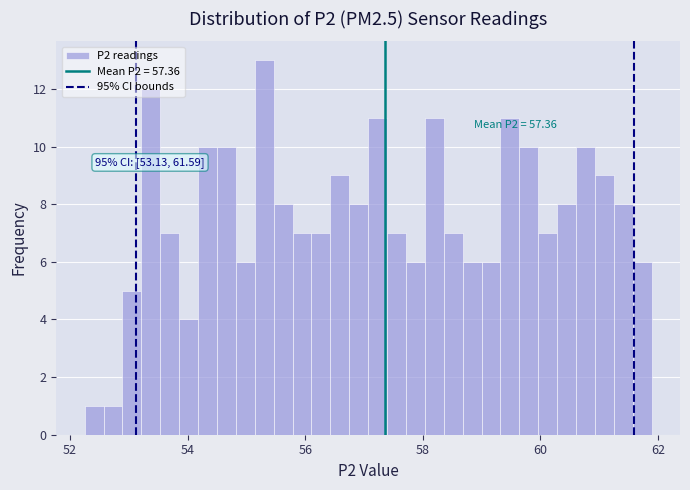

Around what value on the x-axis is the tallest bar? Give the approximate position of its centre, as read against the axis.

55.4